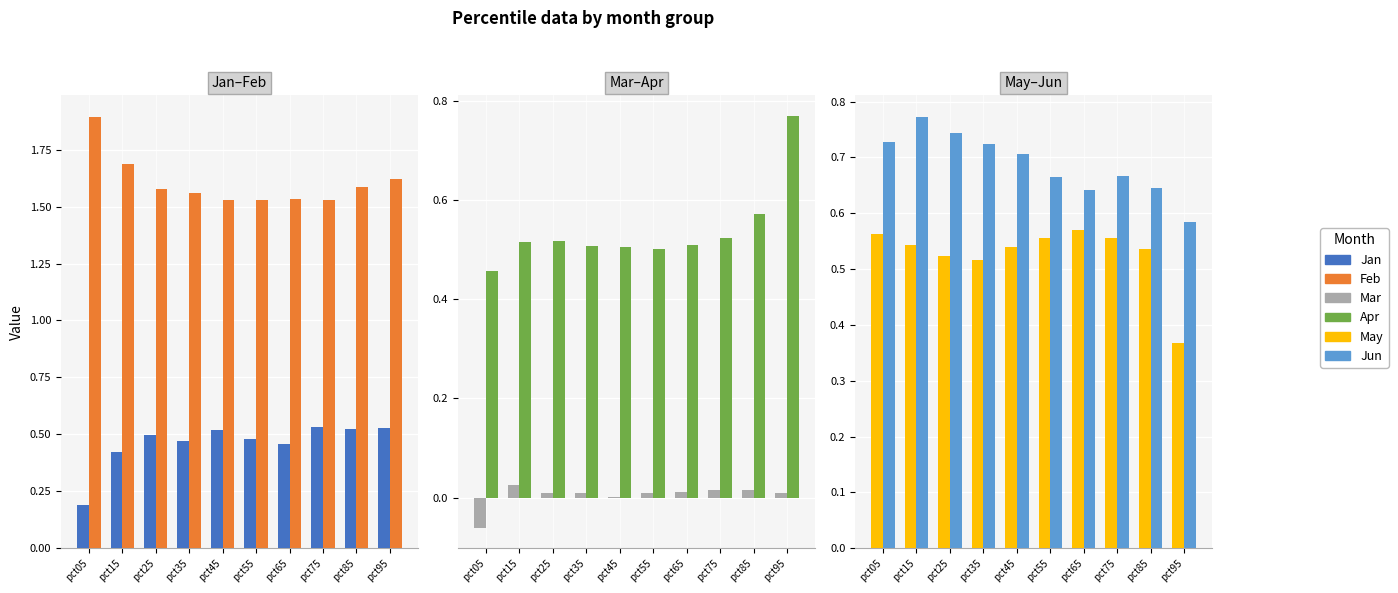

Is the value of Feb at pct05 greater than the value of May at pct65?

Yes